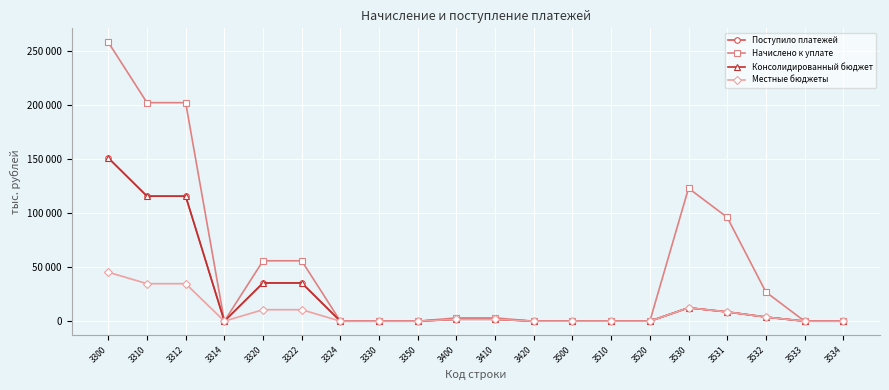

The value of Начислено к уплате at 3320 is 29371. True or false?

False